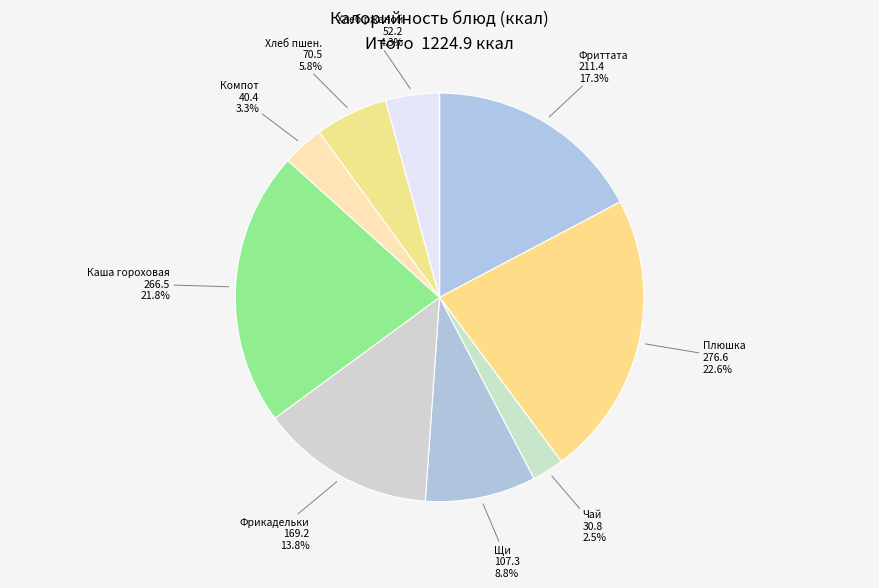

How much of the chart is everything except Фриттата?

82.7%